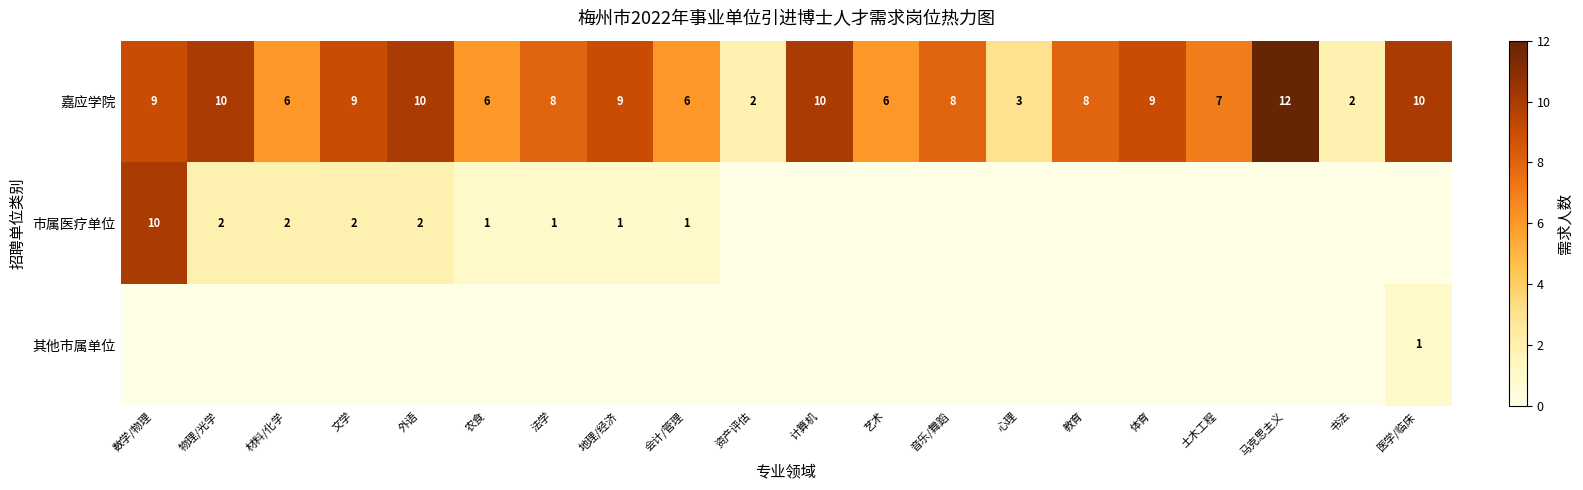

True or false: 嘉应学院 has a value of 3 at 艺术.

False